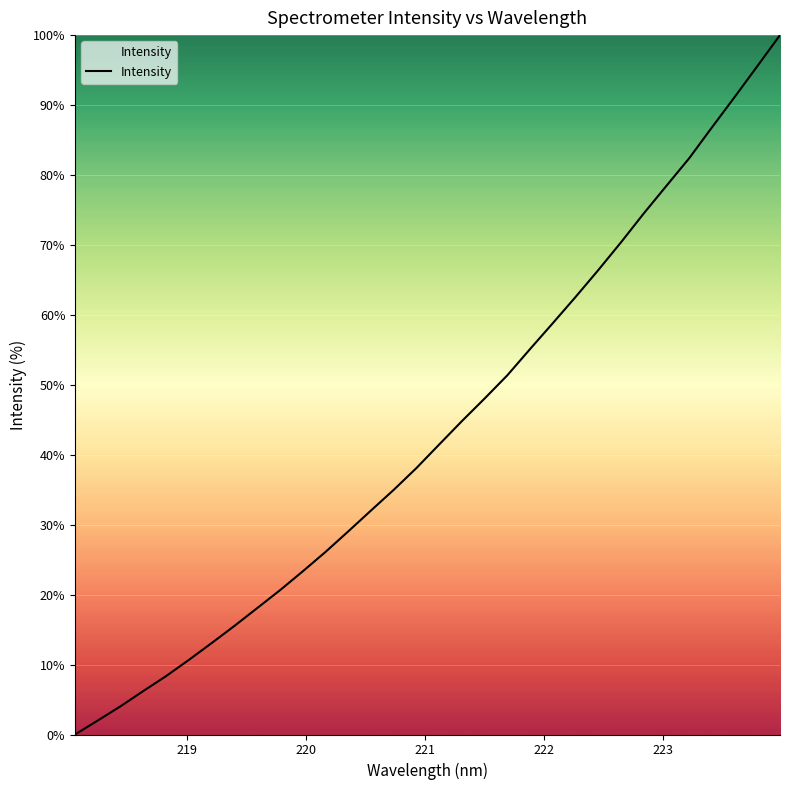

Reading right to left, extract all data points from this chart.

100.0	95.6	91.1	86.8	82.4	78.4	74.5	70.4	66.4	62.6	58.8	55.1	51.4	48.0	44.8	41.5	38.1	35.0	32.0	29.0	26.1	23.3	20.6	18.1	15.5	13.1	10.7	8.3	6.2	4.0	2.0	0.0